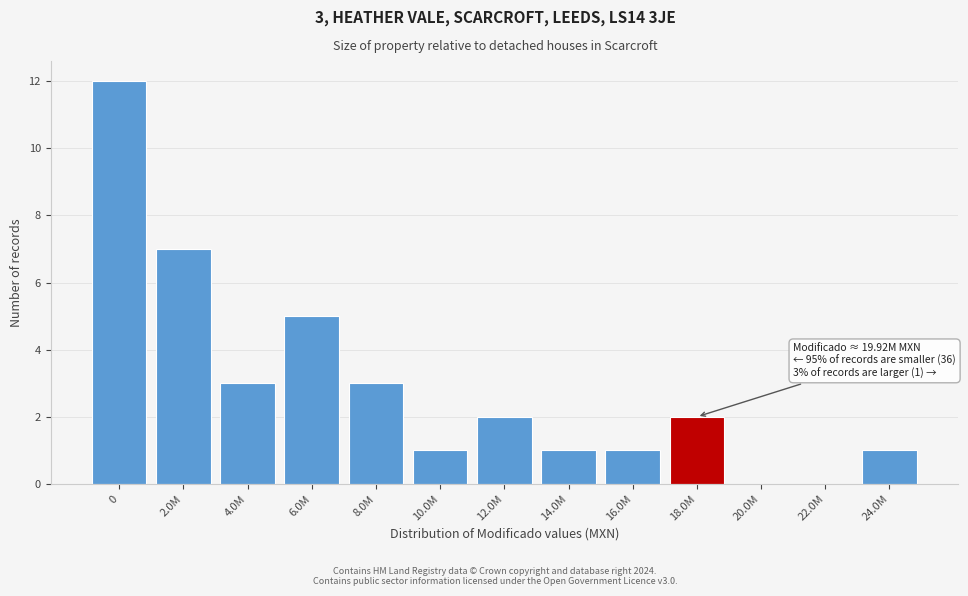

Reading left to right, list all the values displayed in this chart.

0=12	2.0M=7	4.0M=3	6.0M=5	8.0M=3	10.0M=1	12.0M=2	14.0M=1	16.0M=1	18.0M=2	20.0M=0	22.0M=0	24.0M=1